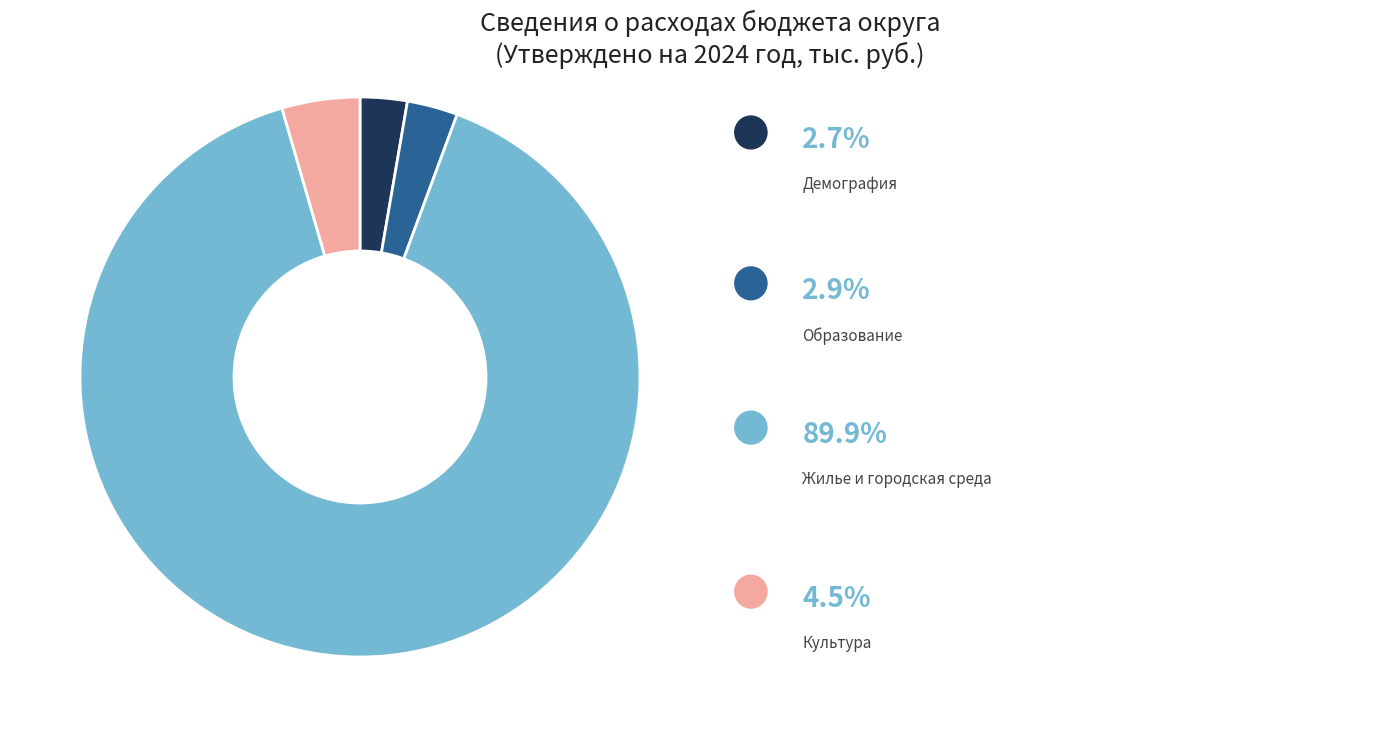

Is there a majority slice in this chart?

Yes